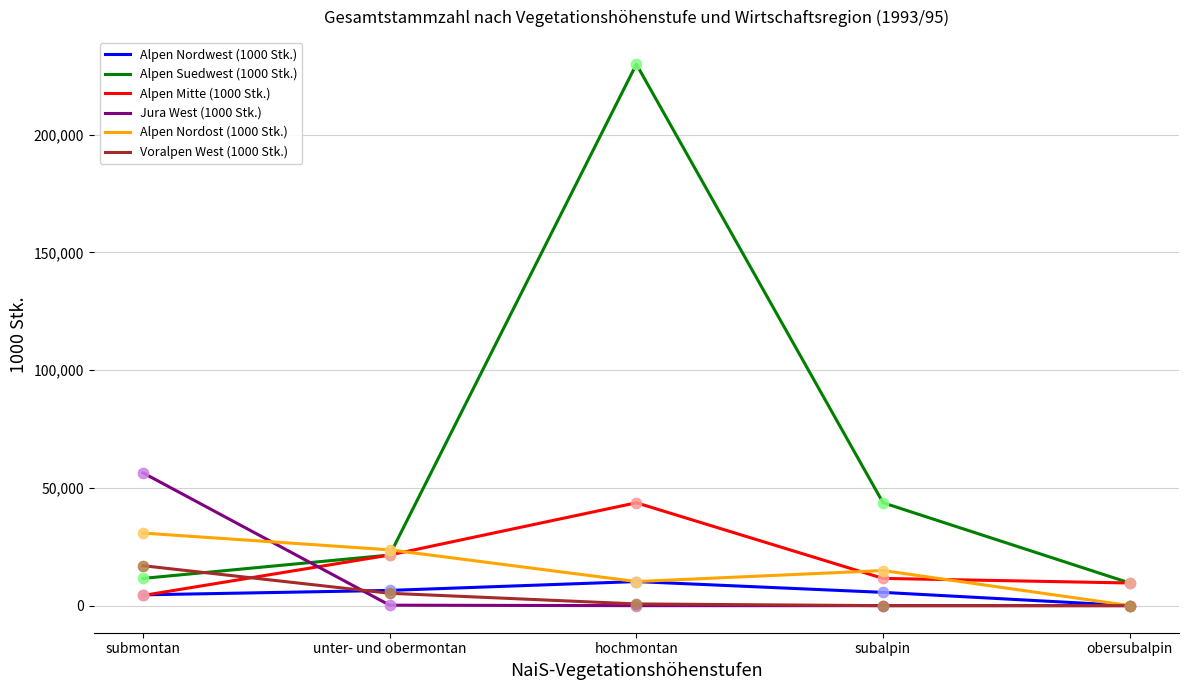

At which category is the sum across all series the highest?

hochmontan